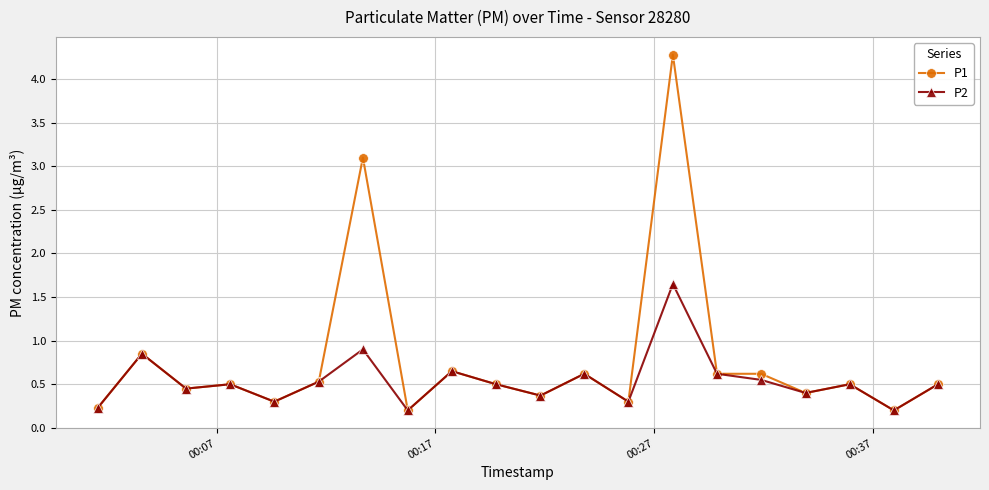

Which series has the largest total across all categories?

P1